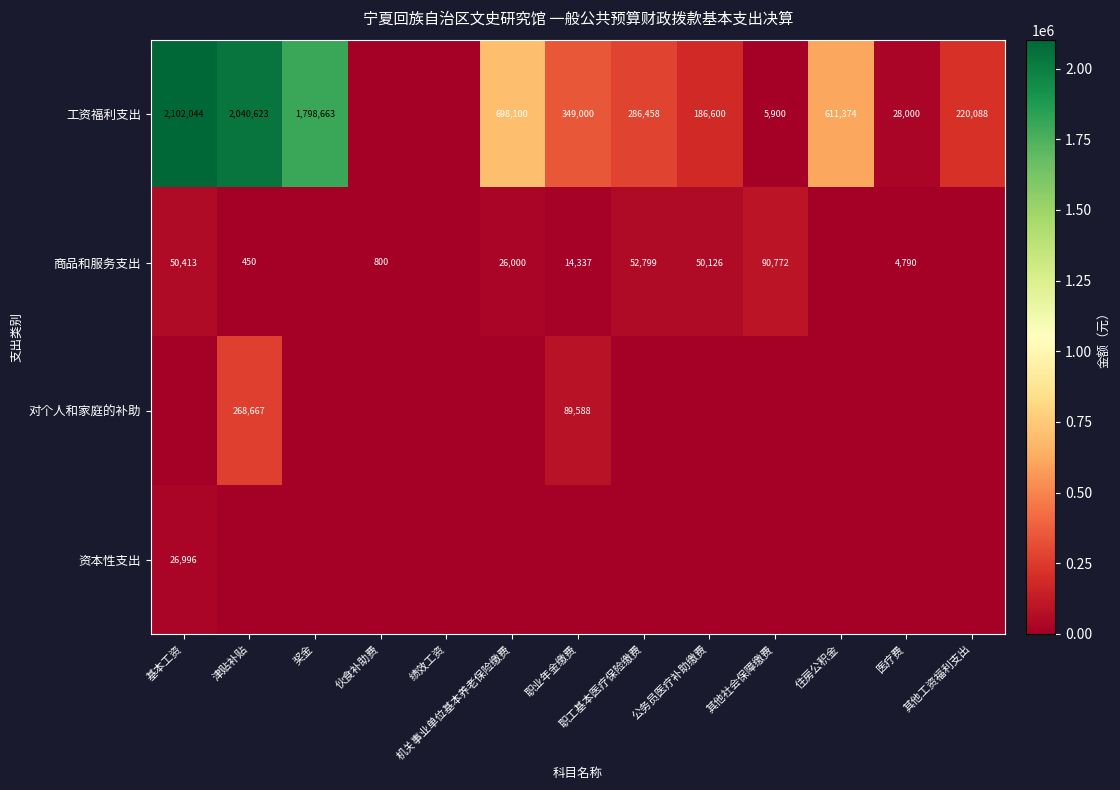

What is the greatest value displayed?

2102044.0